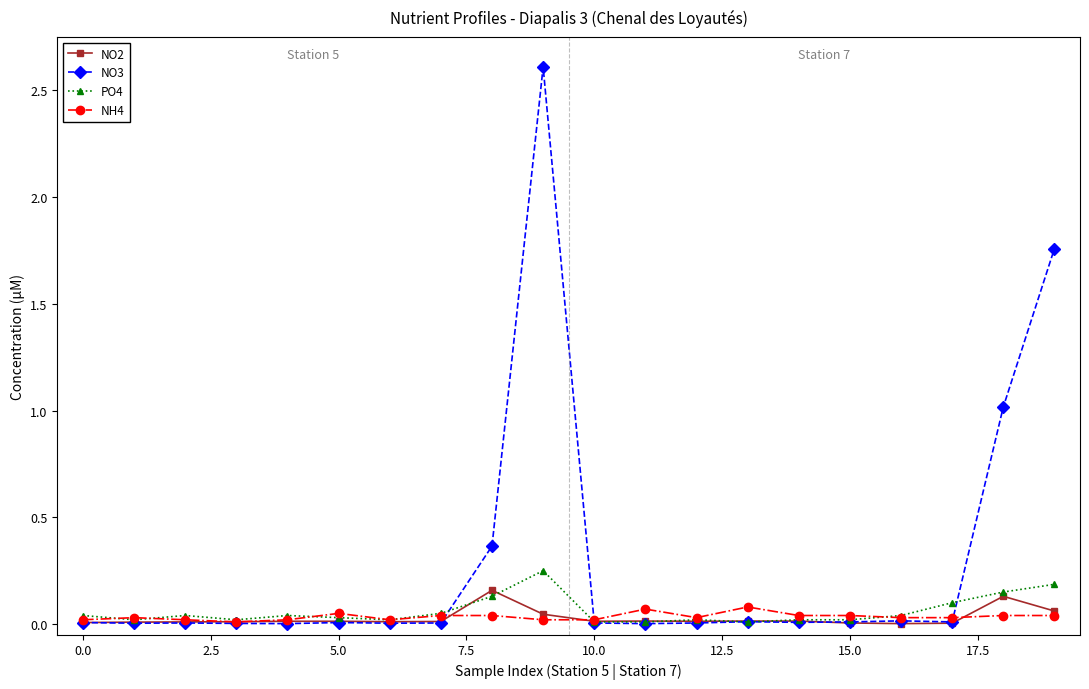

Which series has the largest total across all categories?

NO3